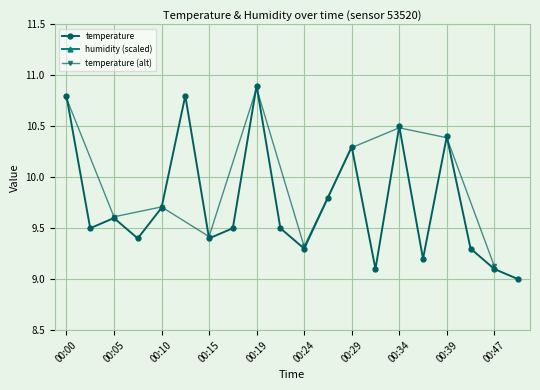

Which has a higher value, 00:00 or 00:22?

00:00